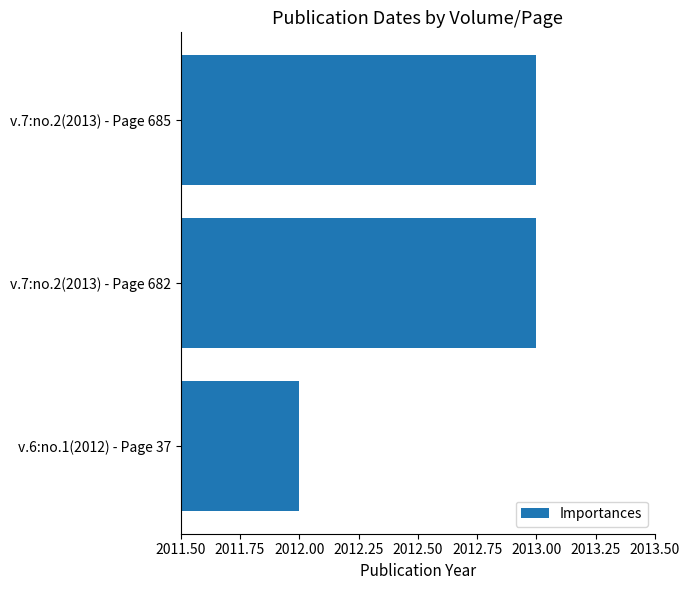

Which has a higher value, v.6:no.1(2012) - Page 37 or v.7:no.2(2013) - Page 682?

v.7:no.2(2013) - Page 682